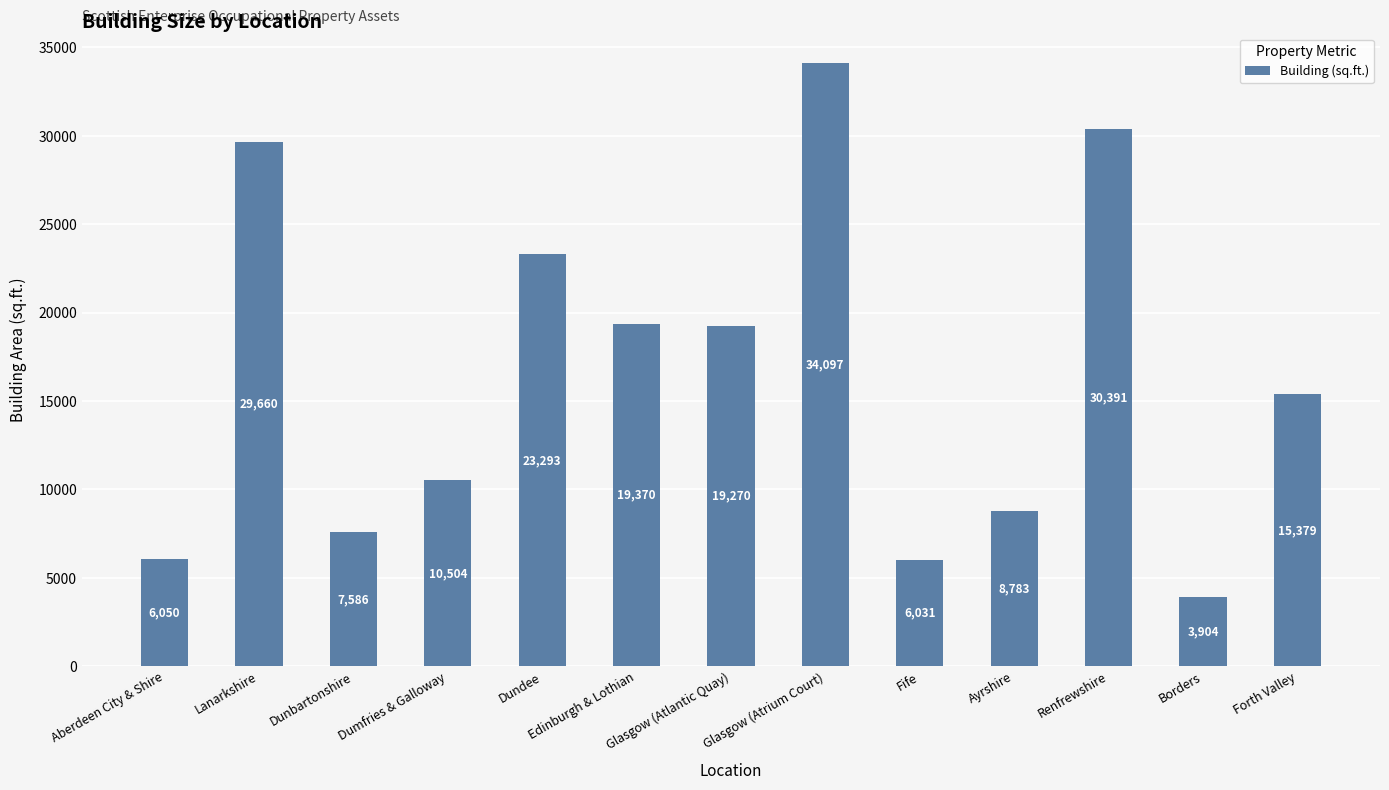

How many data points are less than 15379?

6